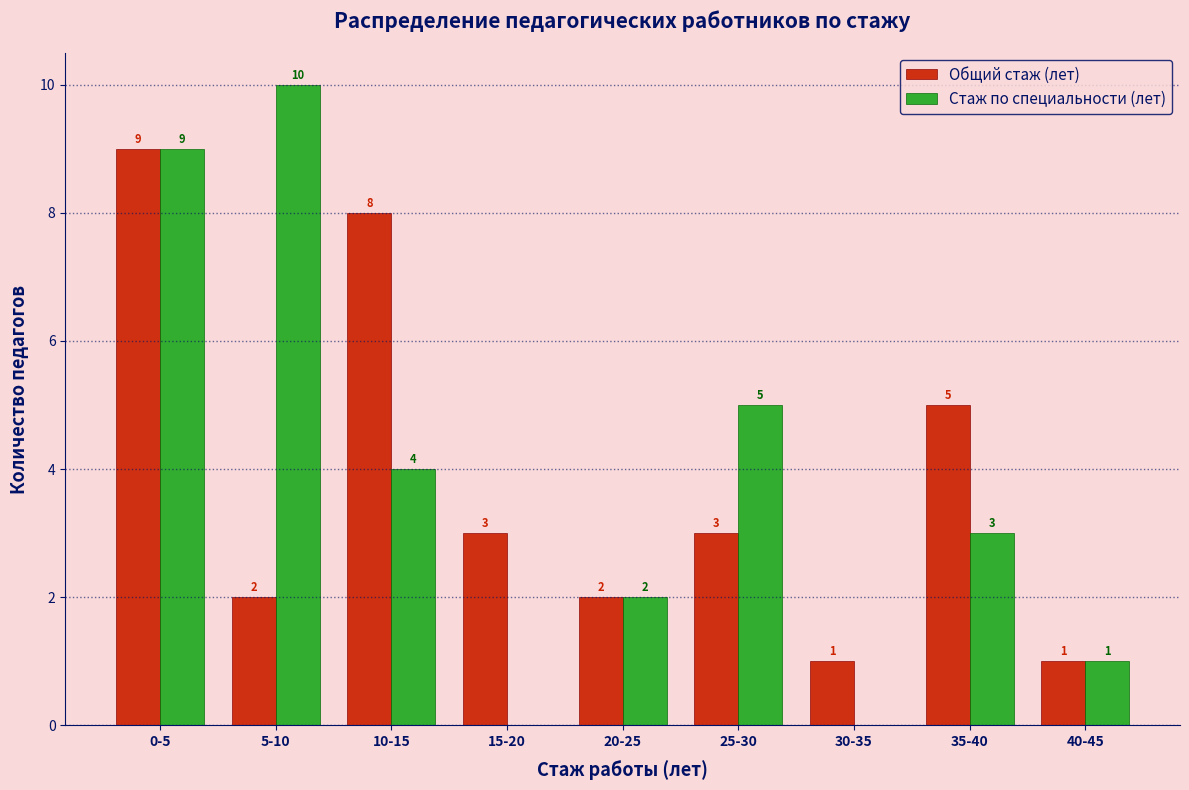

Reading left to right, what are all the values shown in this chart?

Общий стаж (лет): 0-5=9	5-10=2	10-15=8	15-20=3	20-25=2	25-30=3	30-35=1	35-40=5	40-45=1
Стаж по специальности (лет): 0-5=9	5-10=10	10-15=4	15-20=0	20-25=2	25-30=5	30-35=0	35-40=3	40-45=1